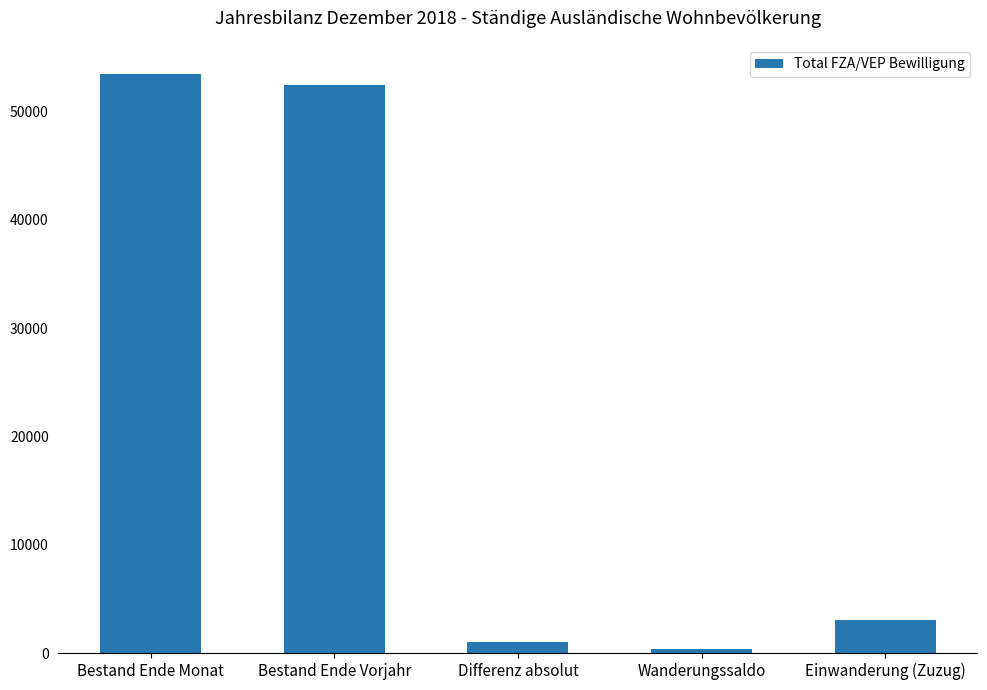

Reading right to left, what are all the values shown in this chart?

Einwanderung (Zuzug)=3034	Wanderungssaldo=402	Differenz absolut=993	Bestand Ende Vorjahr=52501	Bestand Ende Monat=53494